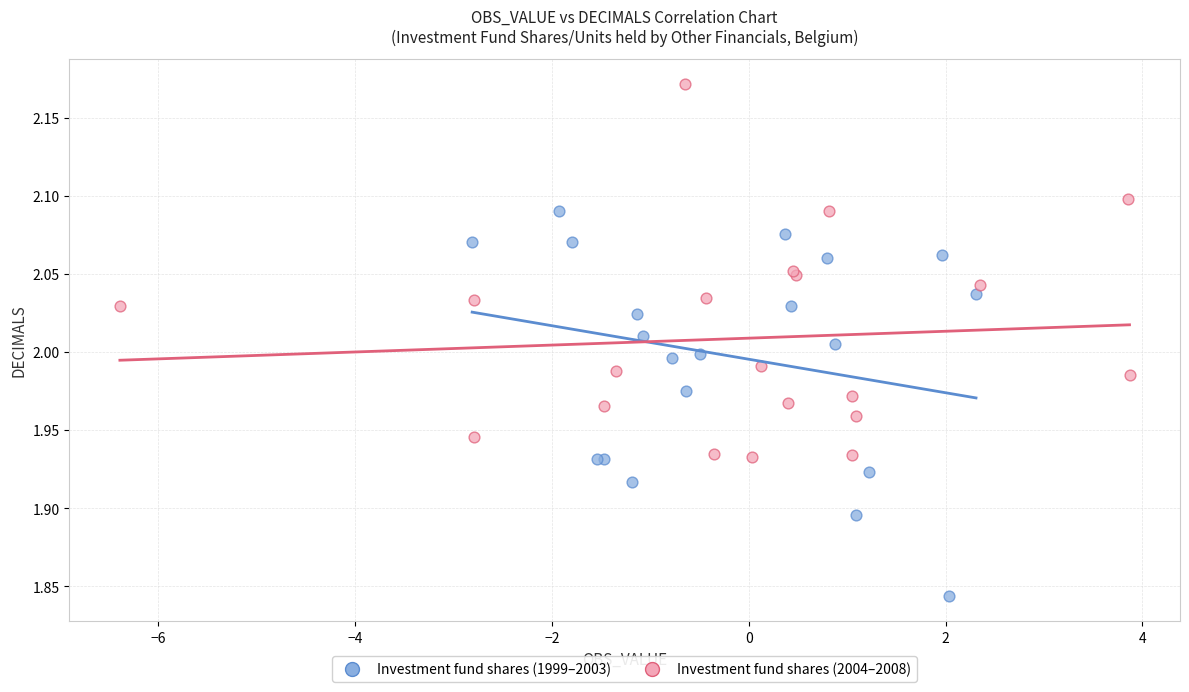

Which series reaches the maximum Y coordinate?

Investment fund shares (2004–2008)